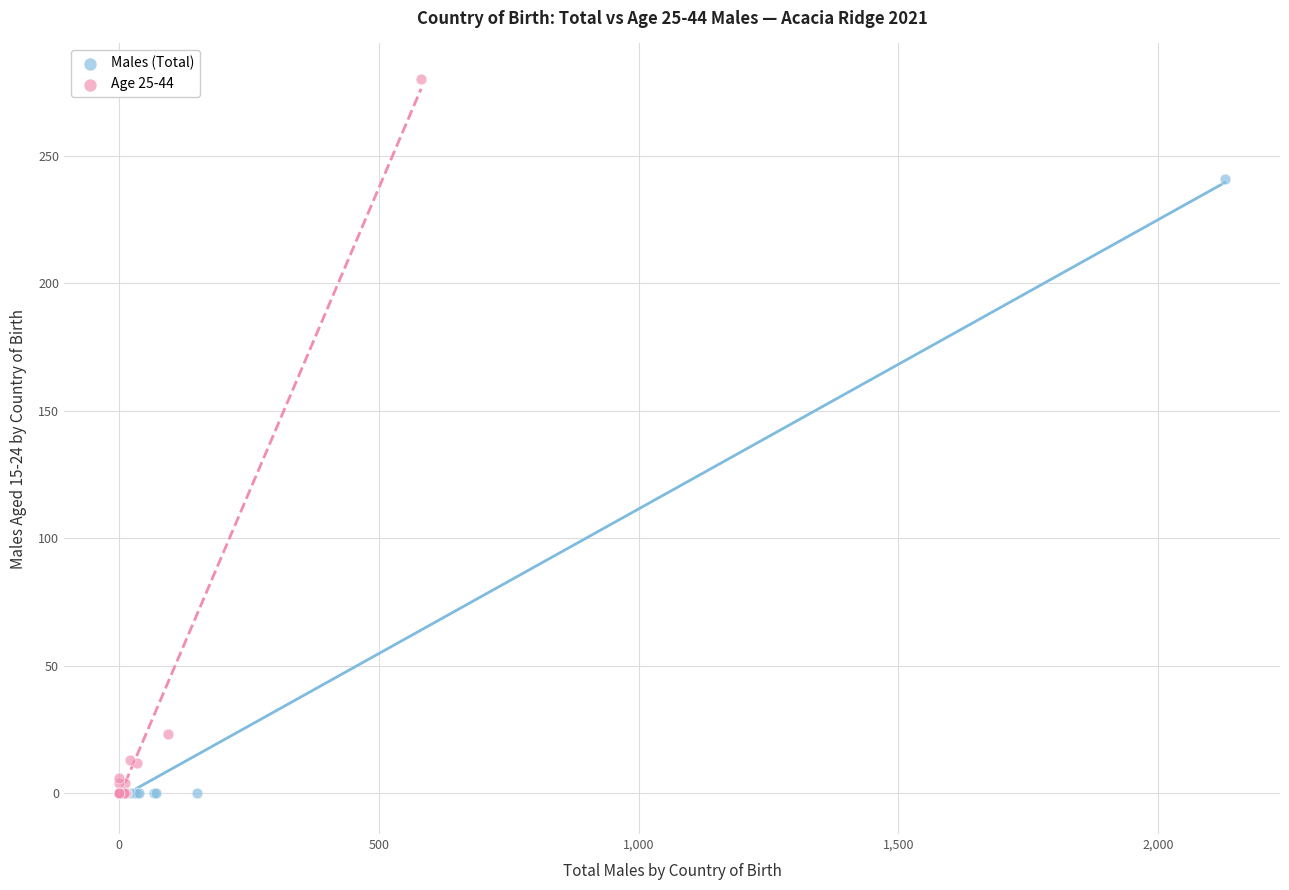

Which series contains the highest Y value?

Age 25-44